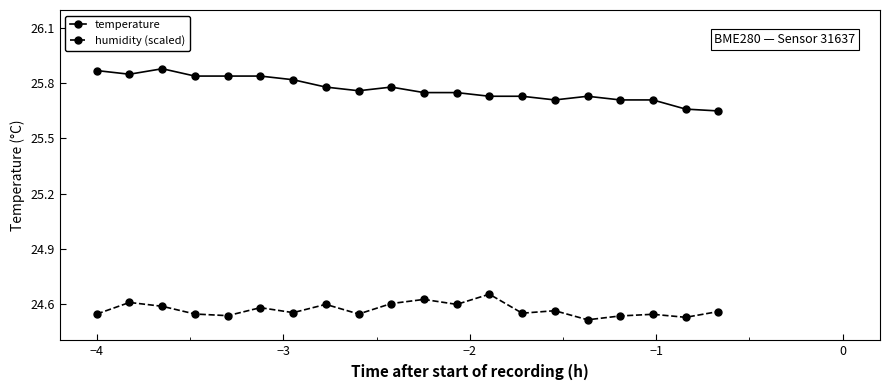

Which series has the largest range (max minus min)?

temperature